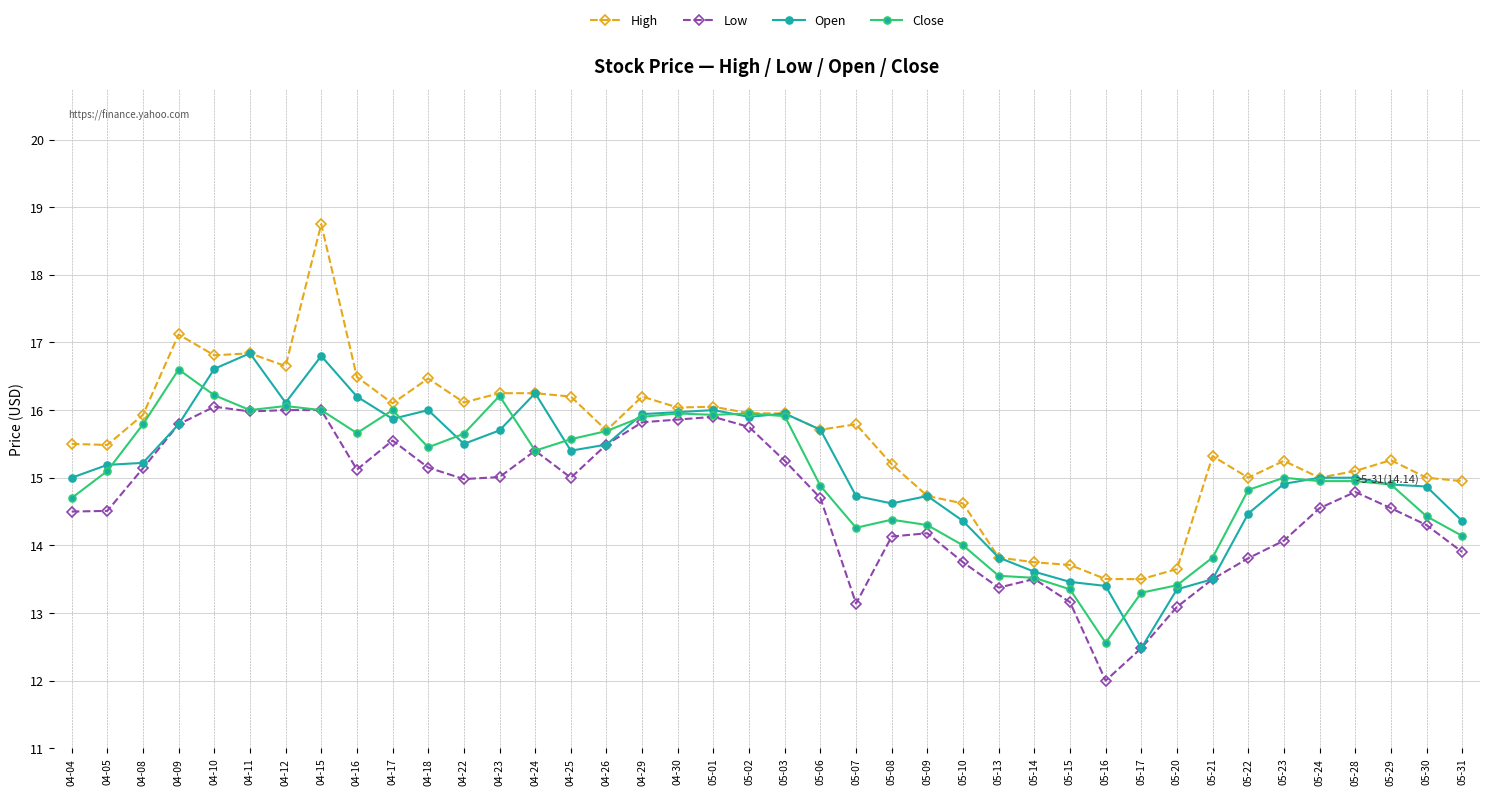

The value of Open at 04-12 is 21.9. True or false?

False